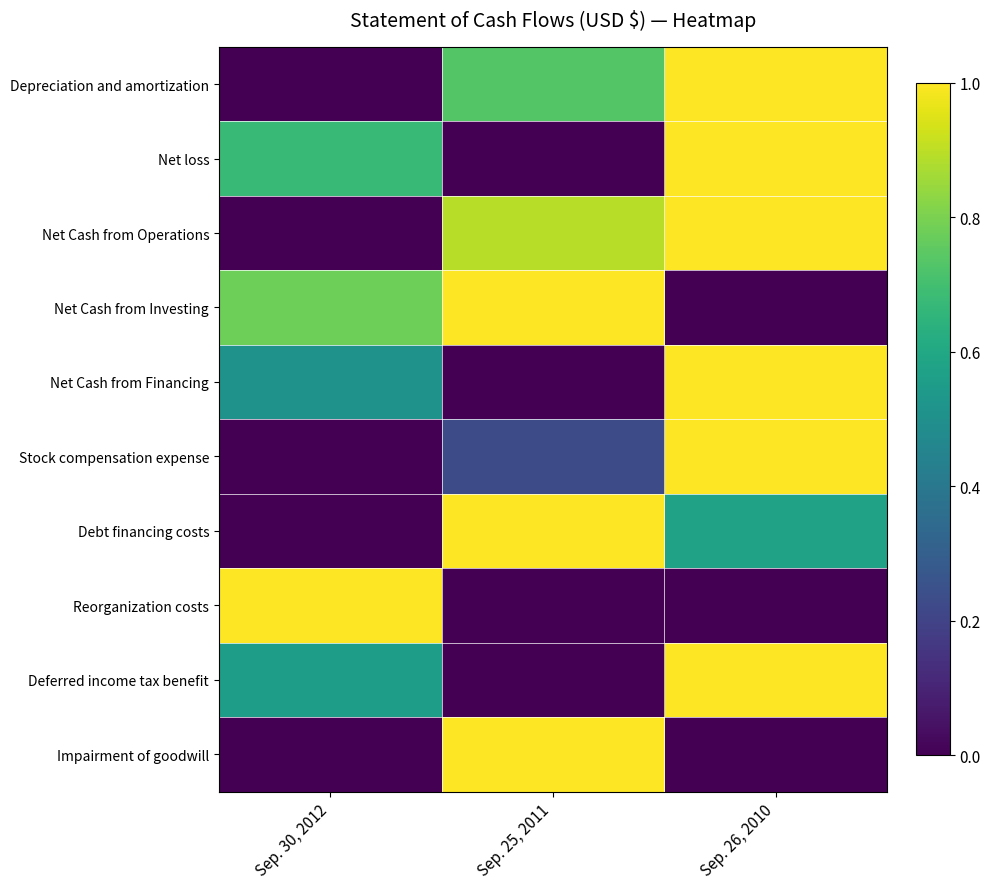

Rank the series at Sep. 26, 2010 from highest to lowest value.

Depreciation and amortization, Net loss, Net Cash from Operations, Net Cash from Financing, Stock compensation expense, Deferred income tax benefit, Debt financing costs, Net Cash from Investing, Reorganization costs, Impairment of goodwill